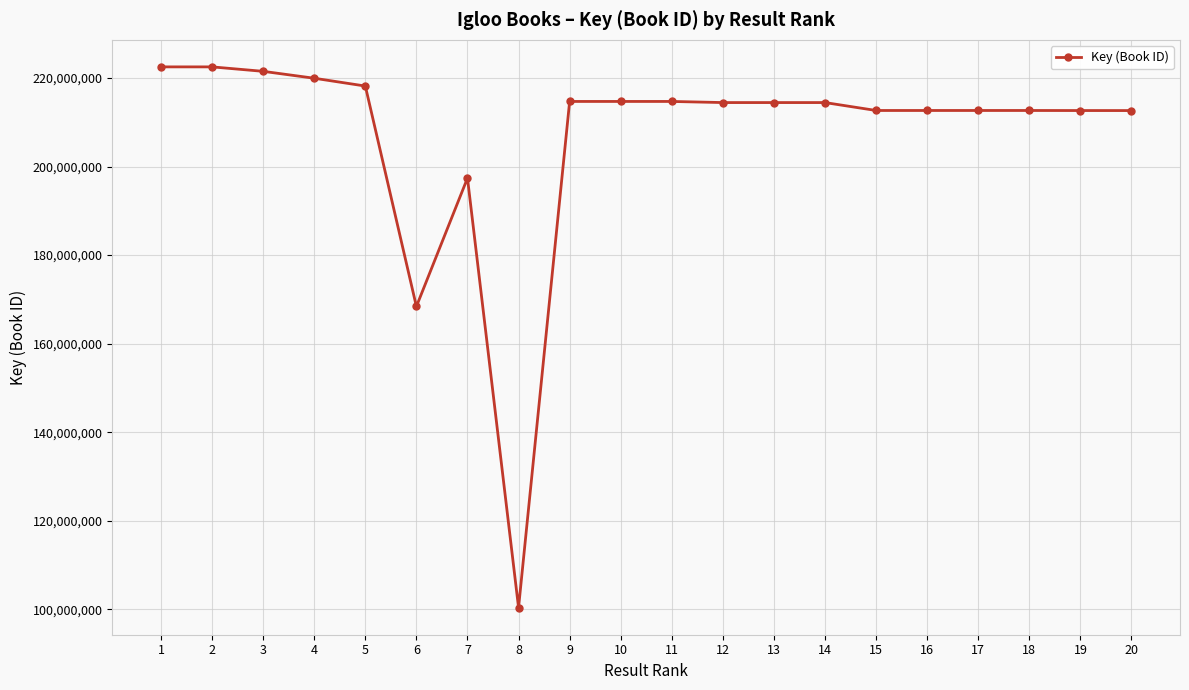

True or false: the data has more than 2 interior local peaks.

True